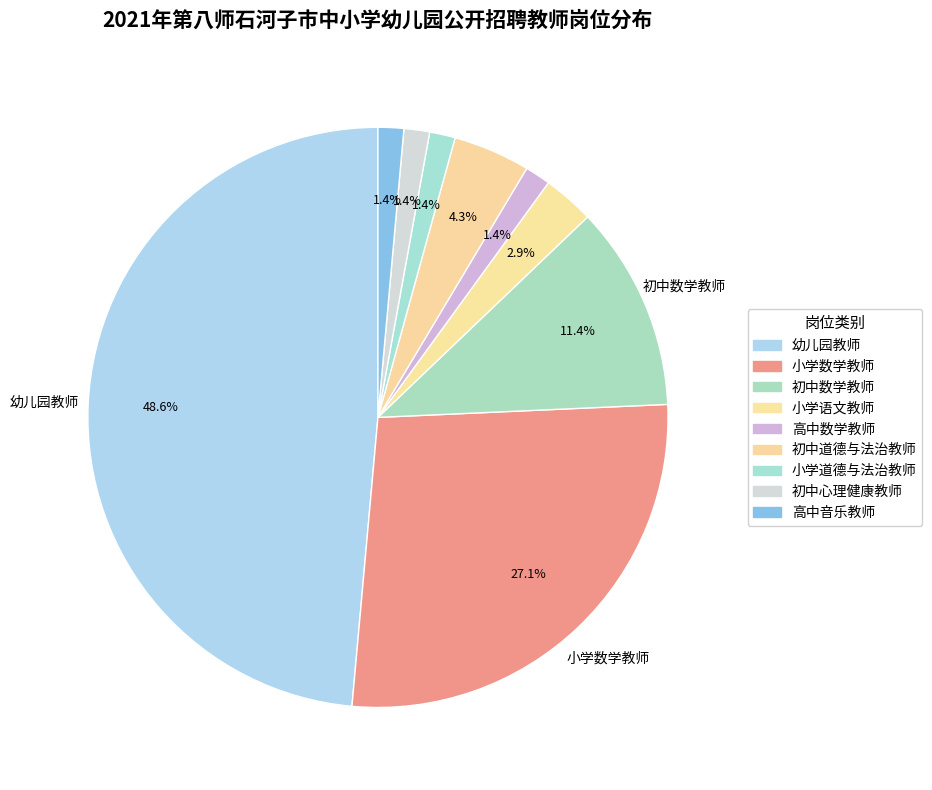

To the nearest percent, what is the difference between the 高中数学教师 and 小学语文教师 slice percentages?

1%